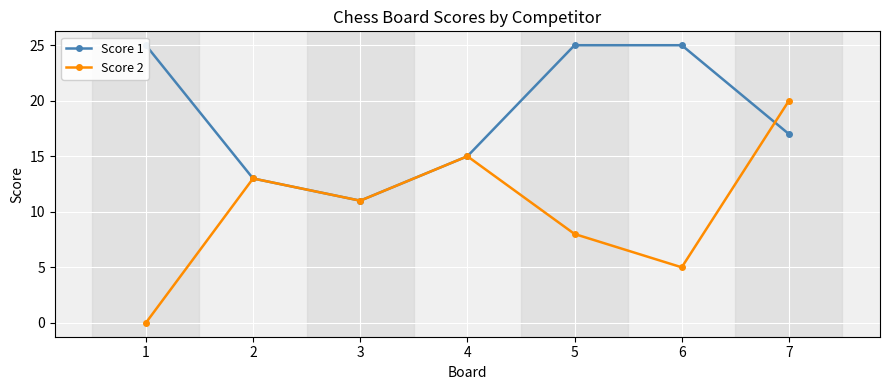

At which label does Score 2 reach its peak?

7